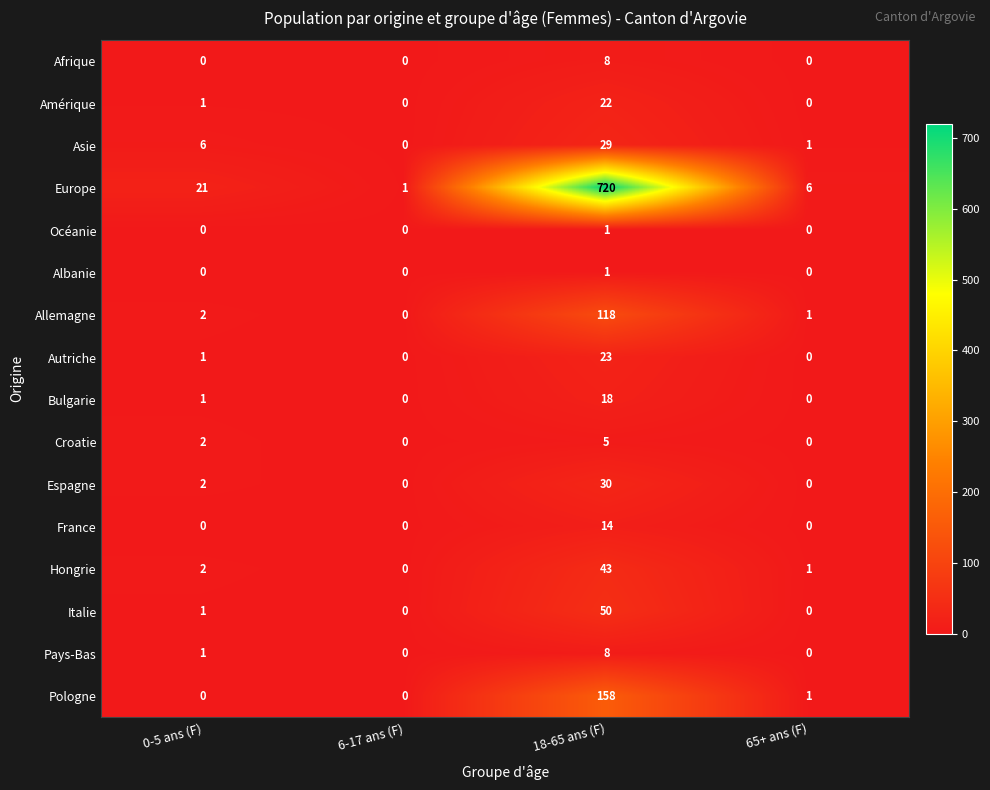

True or false: Europe has a value of 0 at 6-17 ans (F).

False